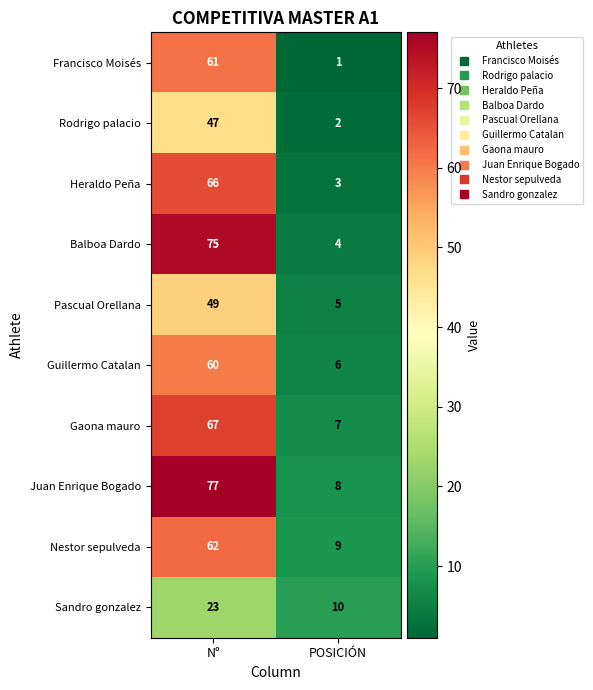

What value does the Juan Enrique Bogado series have at POSICIÓN?

8